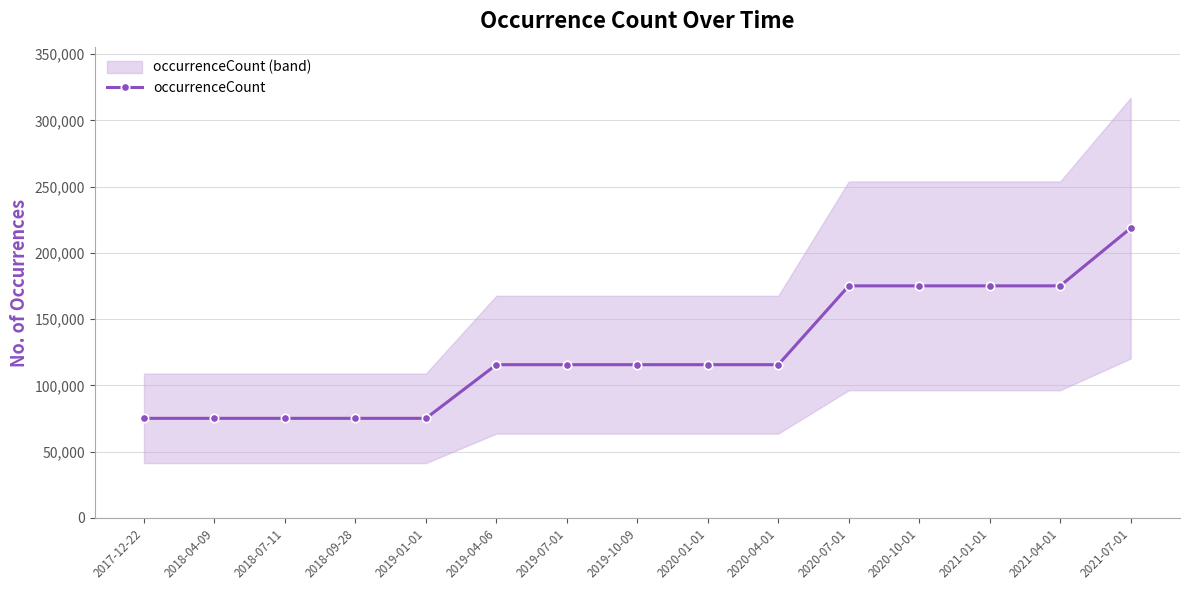

Between 2019-01-01 and 2021-04-01, which is larger?

2021-04-01